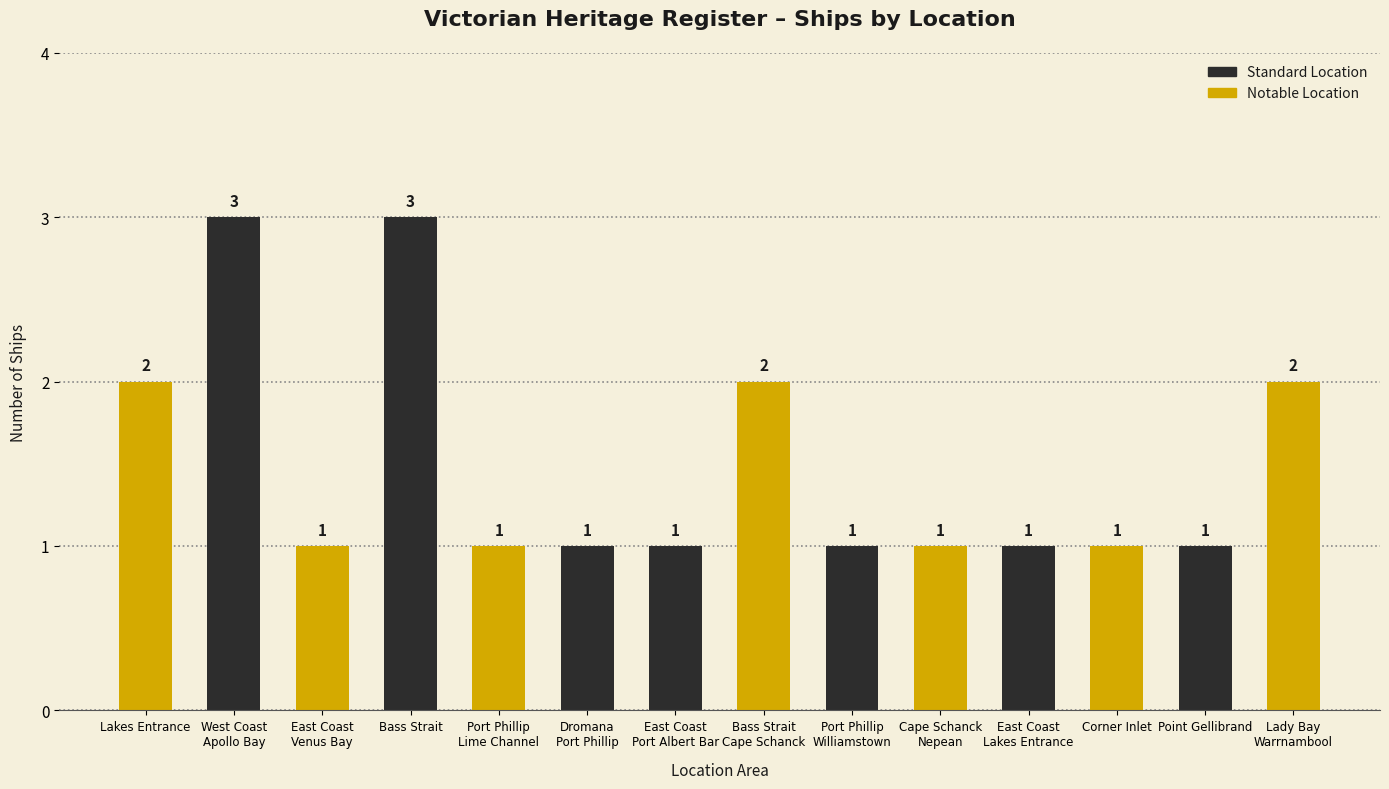

How many Notable Location values are between 1 and 2?

7